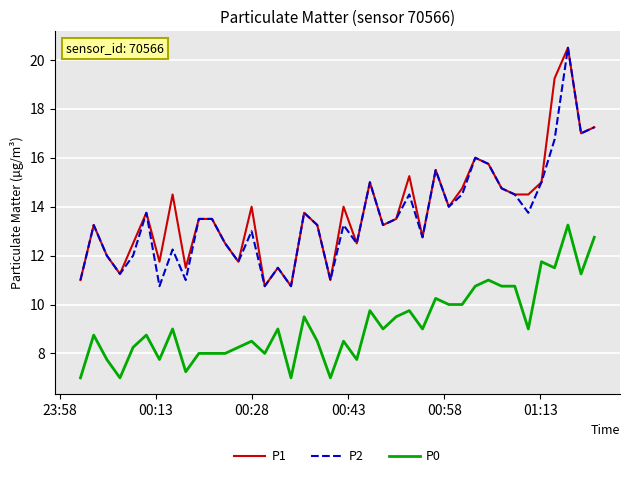

True or false: P0 and P1 cross at least once.

False